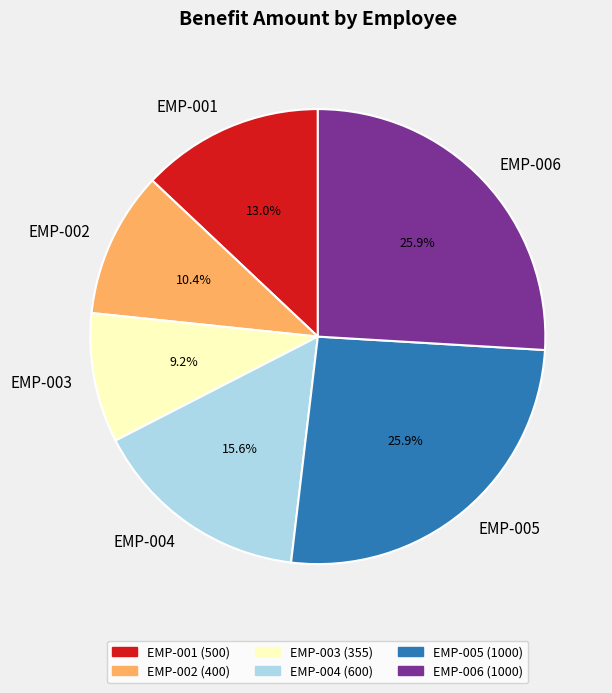

Does EMP-001 account for over 50% of the chart?

No